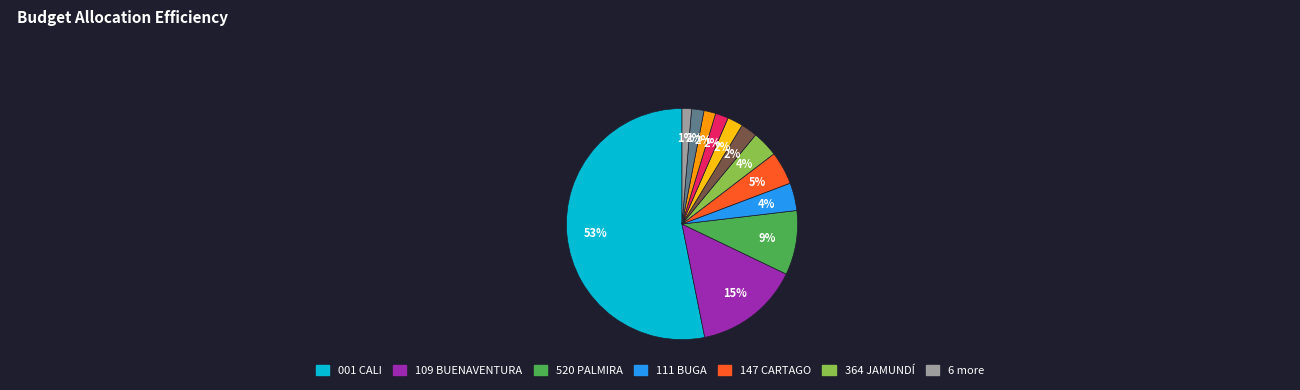

Is there any slice that represents more than half of the pie?

Yes